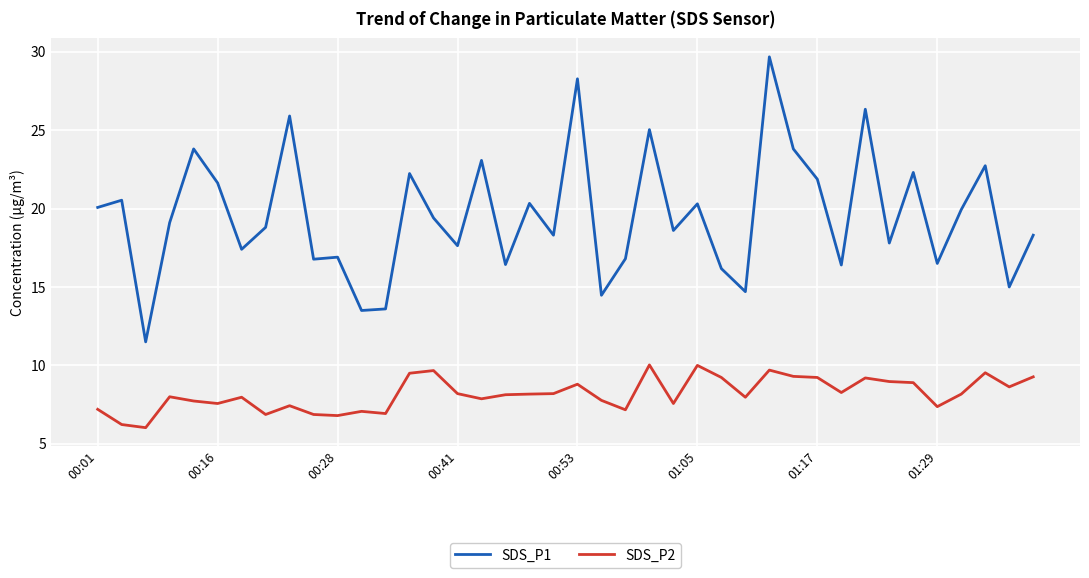

Which series has the largest total across all categories?

SDS_P1